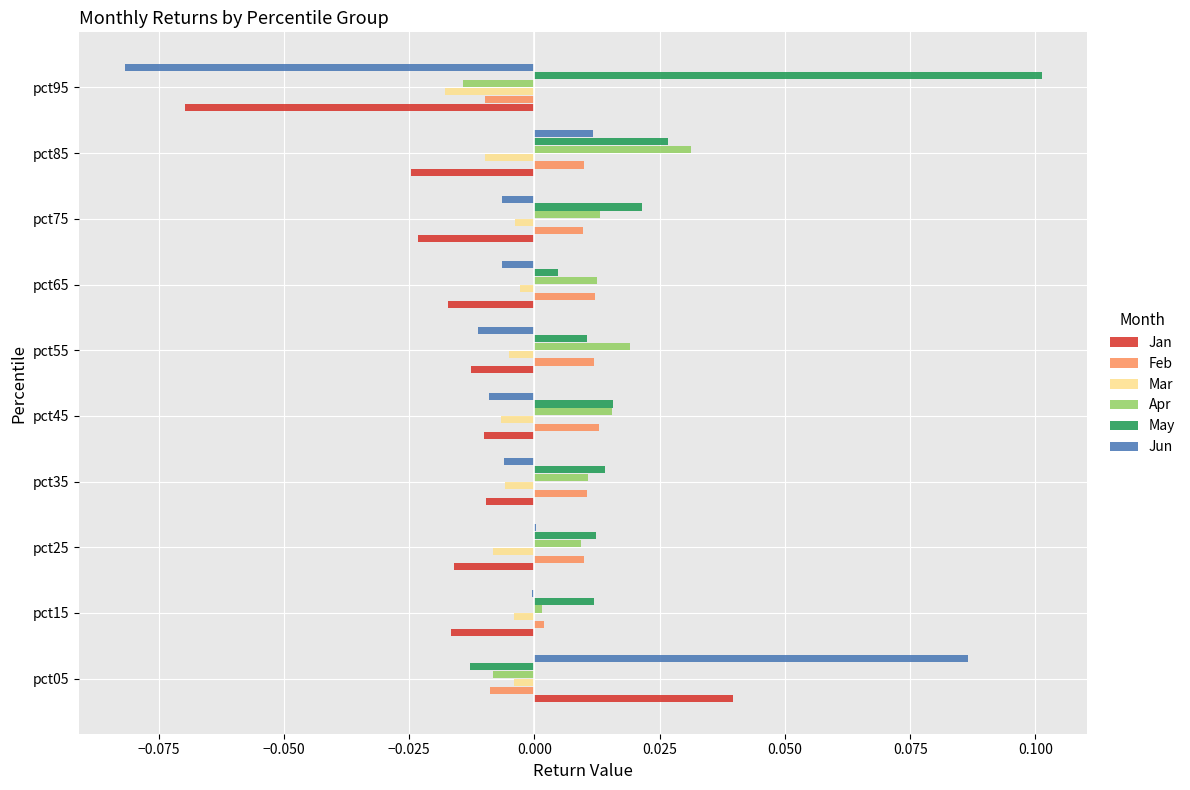

At which category is the sum across all series the highest?

pct05